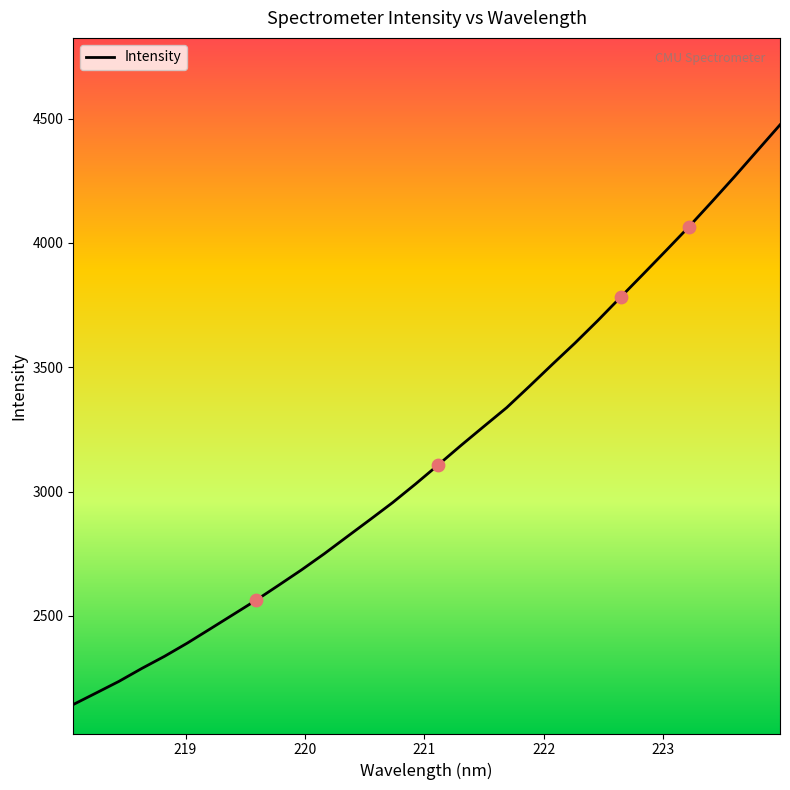

What is the maximum value shown in the chart?

4475.0